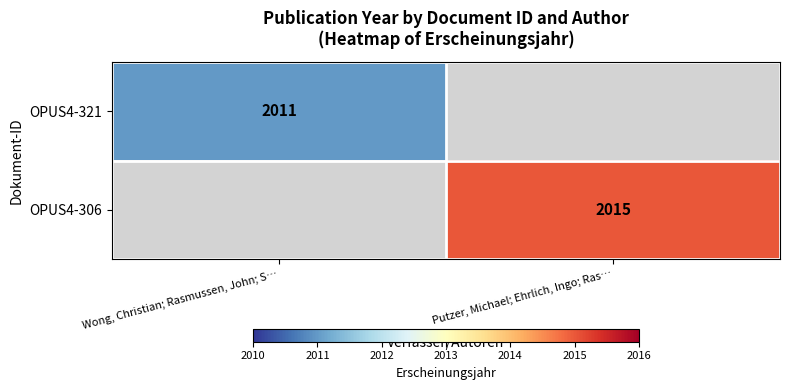

The value of OPUS4-306 at Putzer, Michael; Ehrlich, Ingo; Ras… is 3142. True or false?

False